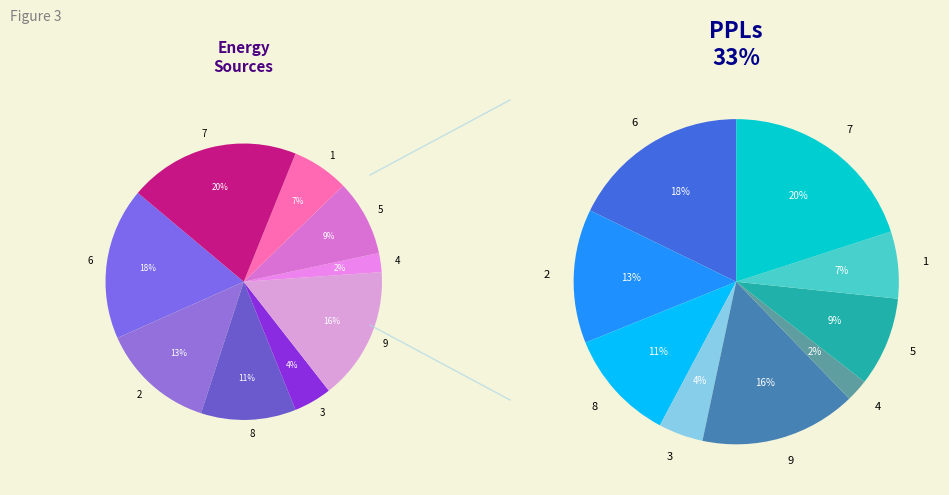

What percentage is the 8 slice, to the nearest percent?

11%